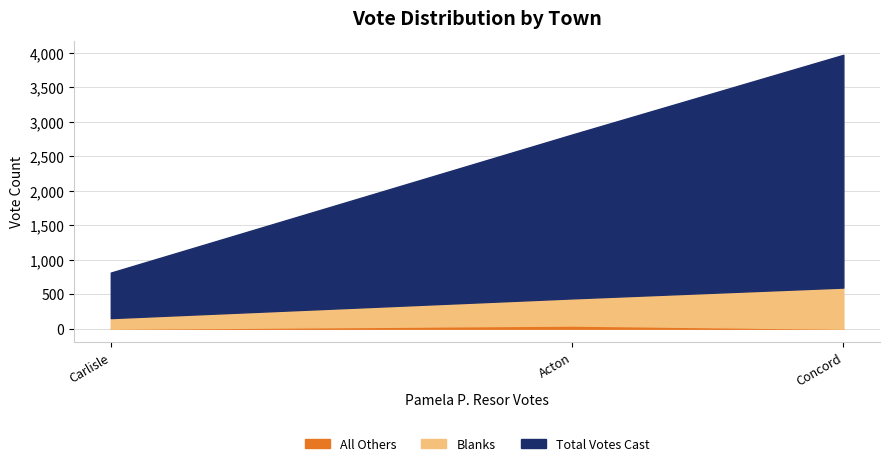

Is it true that Blanks equals 394 at Acton?

True